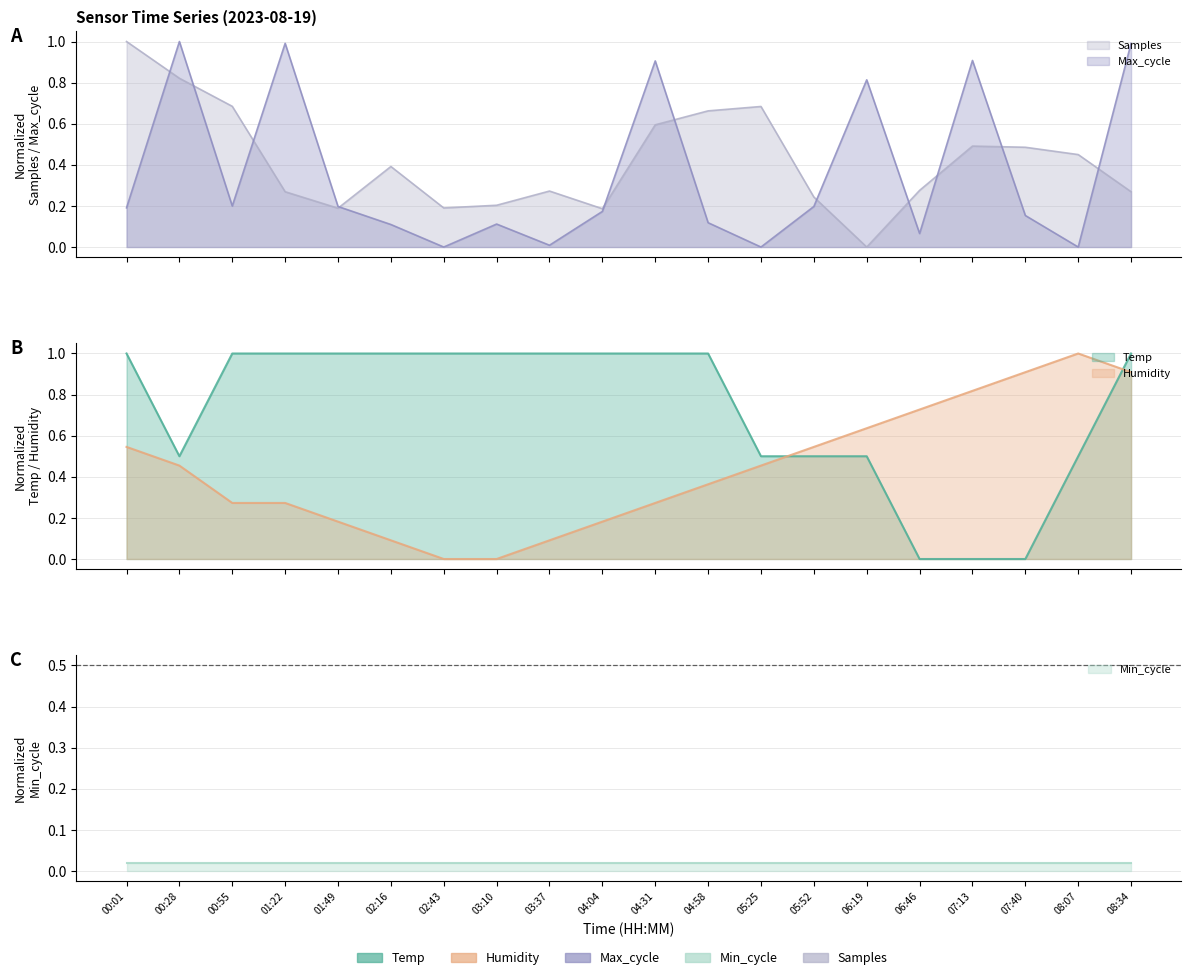

What is the label of the 10th point from the left?

04:04